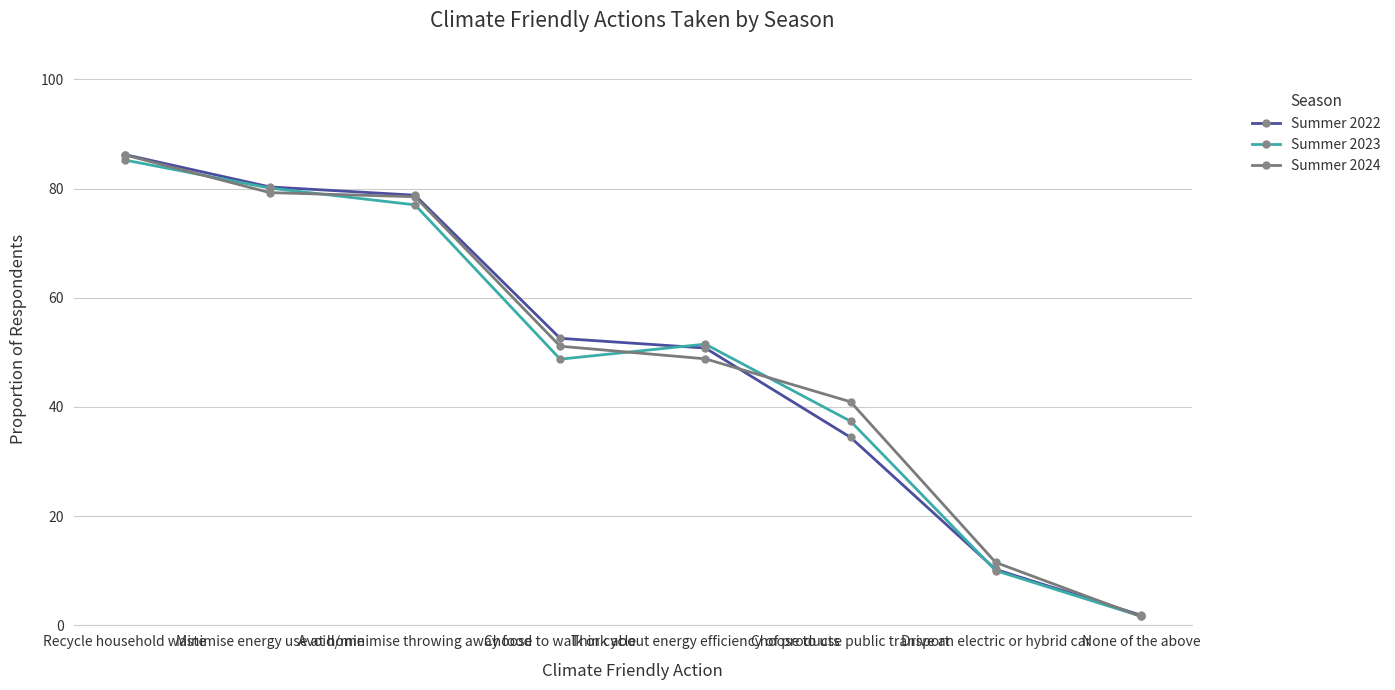

What are all the series names shown in the legend?

Summer 2022, Summer 2023, Summer 2024